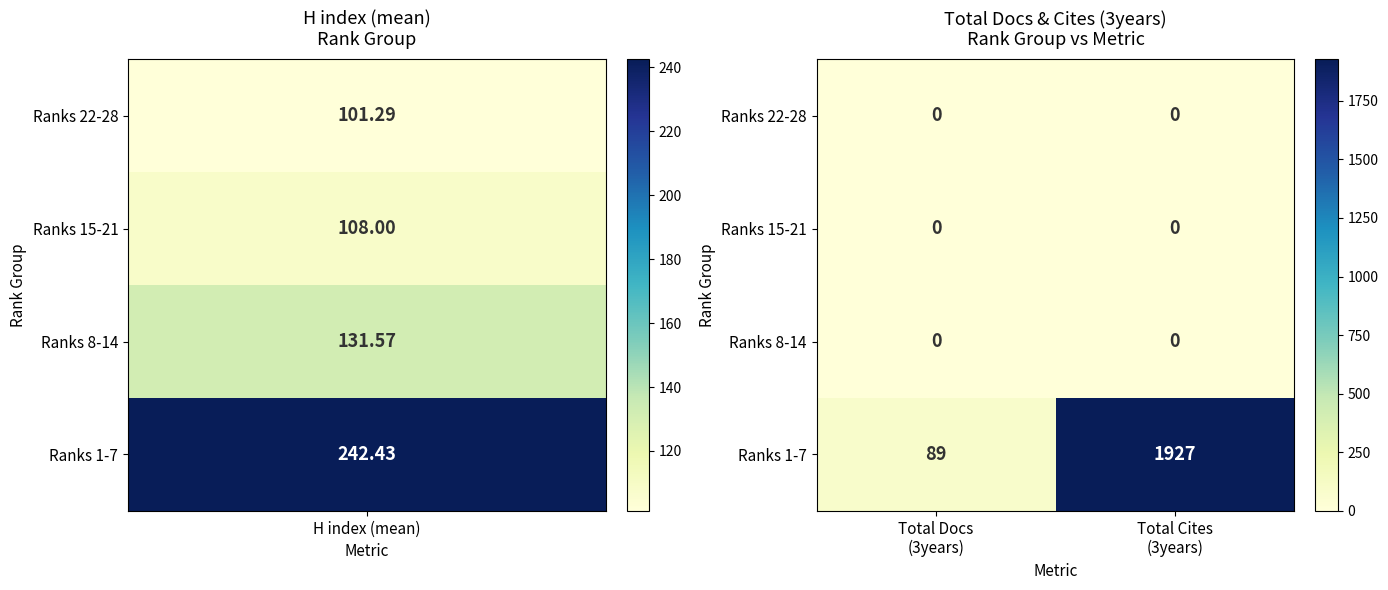

How many categories are shown in the chart?

2